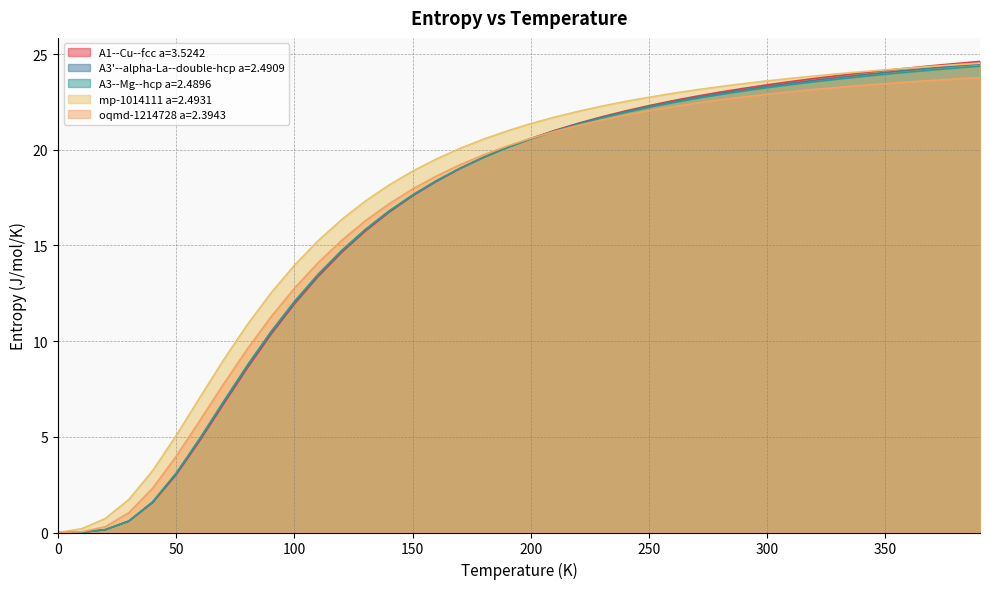

What is the label of the 39th point from the left?

380.0